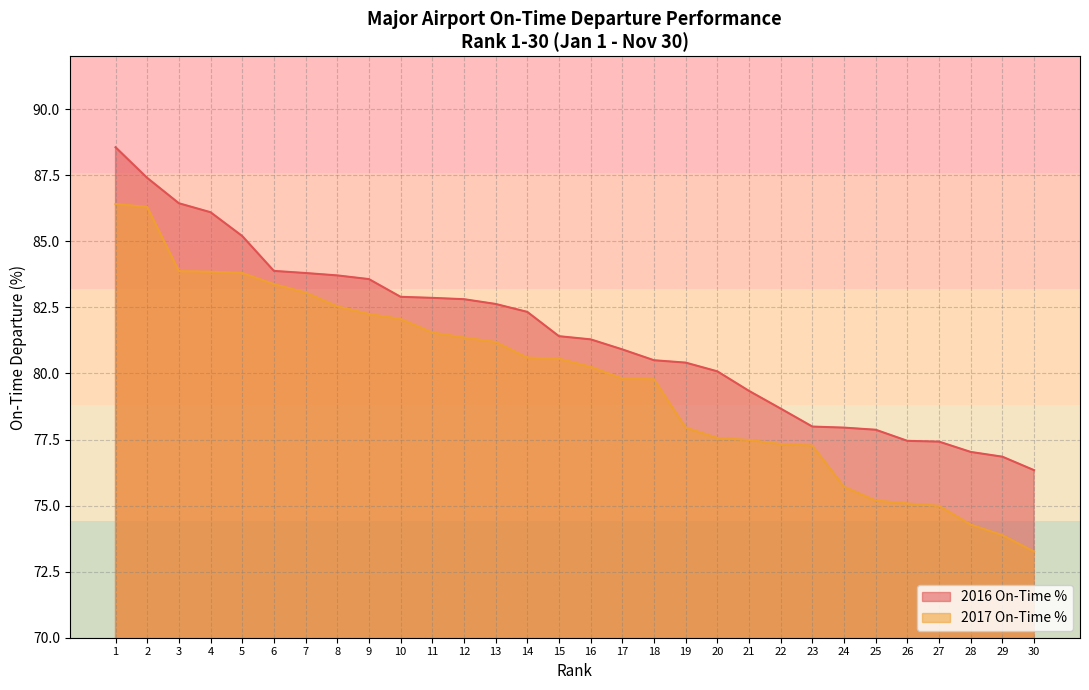

True or false: 2017 On-Time % and 2016 On-Time % cross at least once.

False